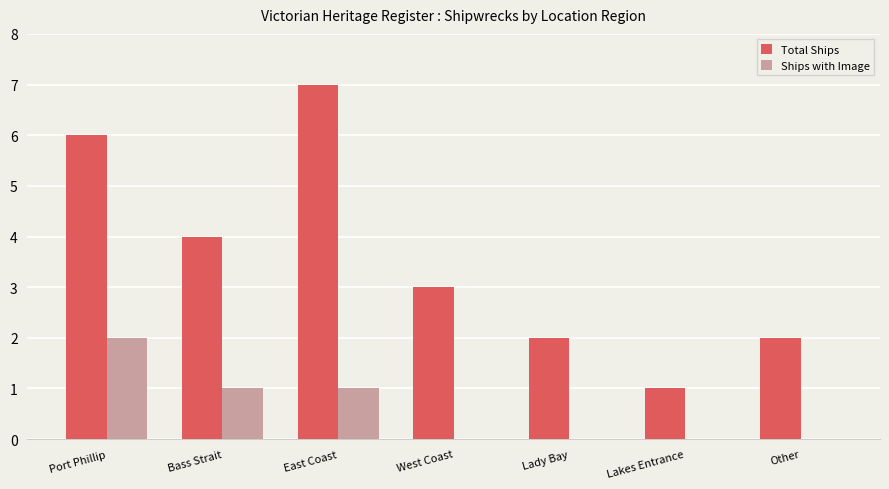

Which series has the widest spread of values?

Total Ships